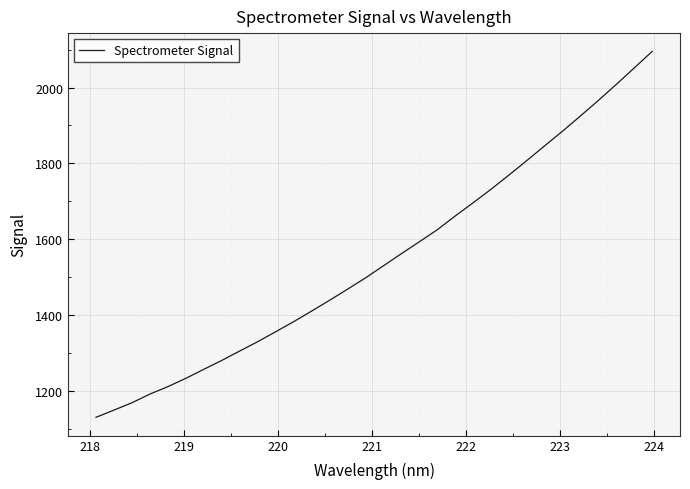

What is the difference between the maximum and minimum values?

965.1